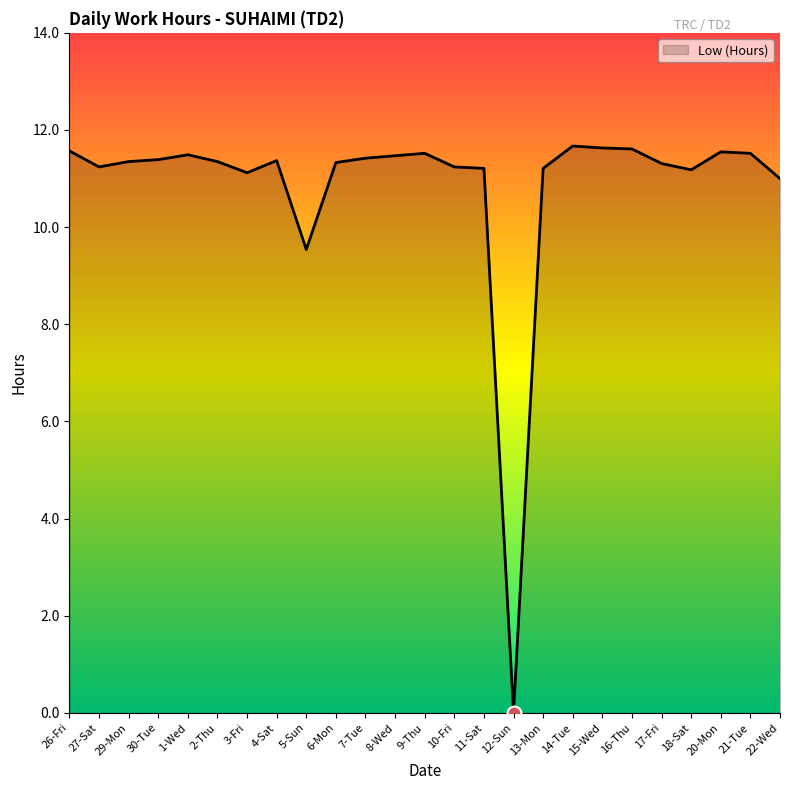

Approximately how many times larger is the value at 14-Tue compared to 18-Sat?

1.0